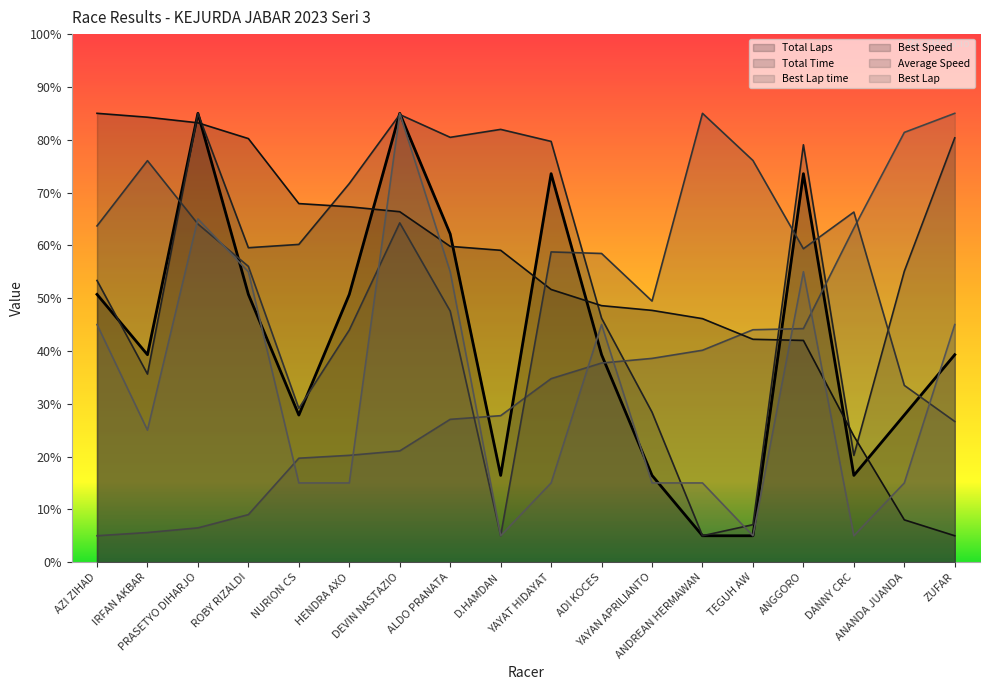

Where is Average Speed nearest to the value 45?

HENDRA AXO